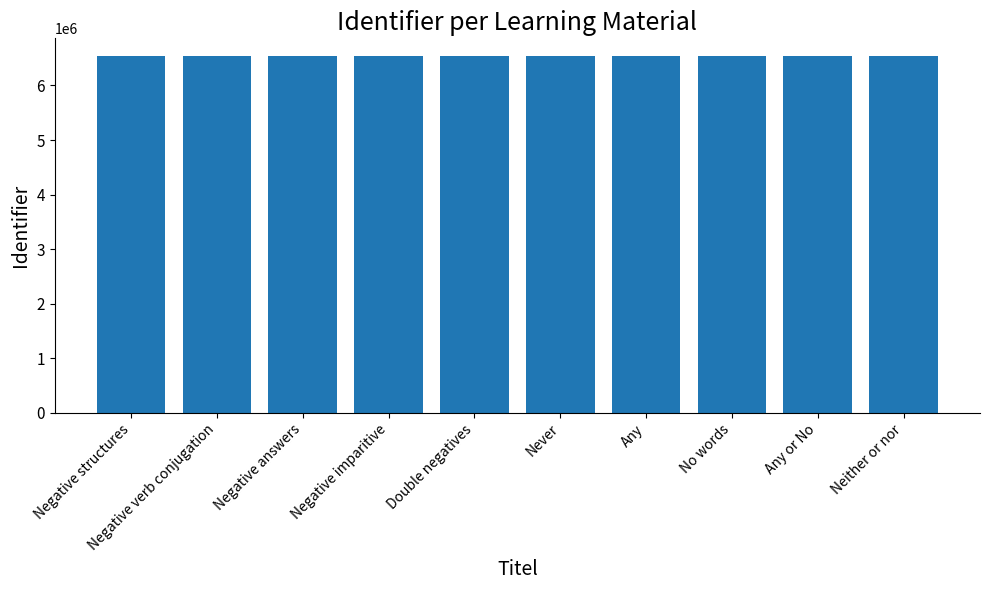

What is the value of the 1st bar from the left?

6536531